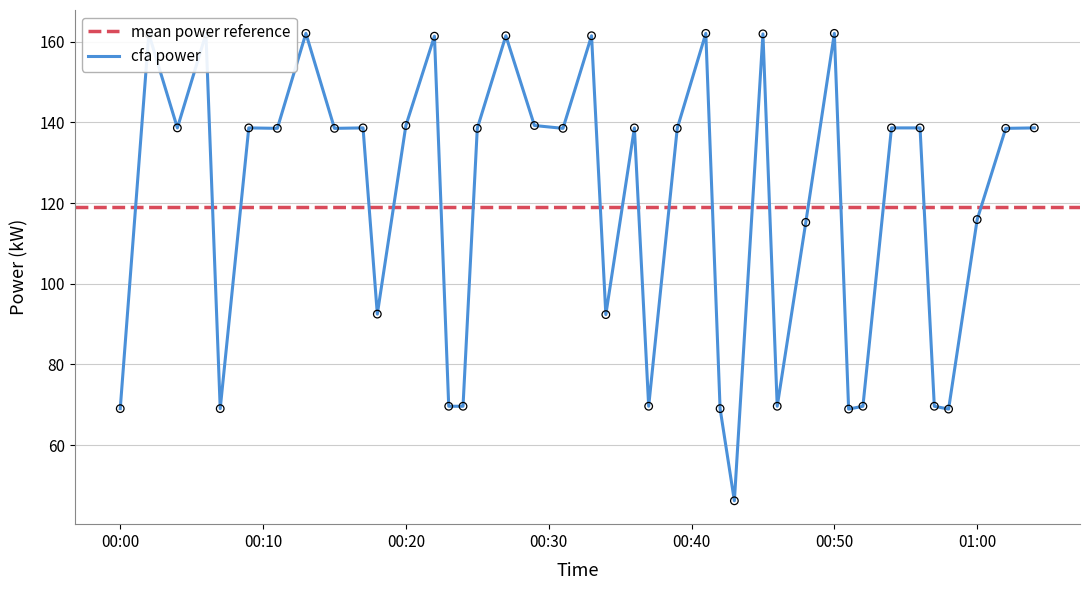

Approximately how many times larger is the value at 2023-02-15T00:39:00 compared to 2023-02-15T00:54:00?

1.0